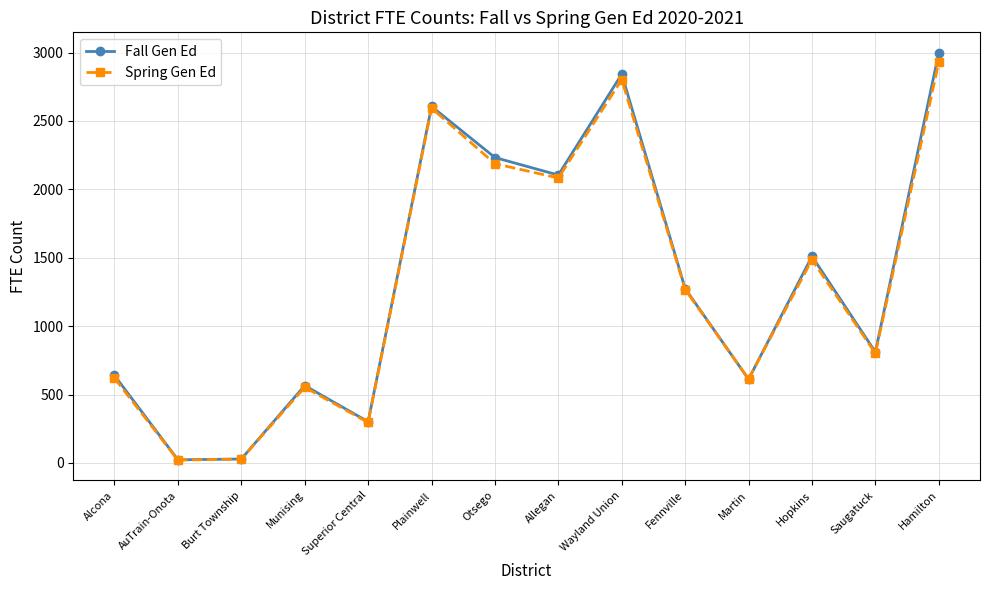

What position from the right is AuTrain-Onota?

13